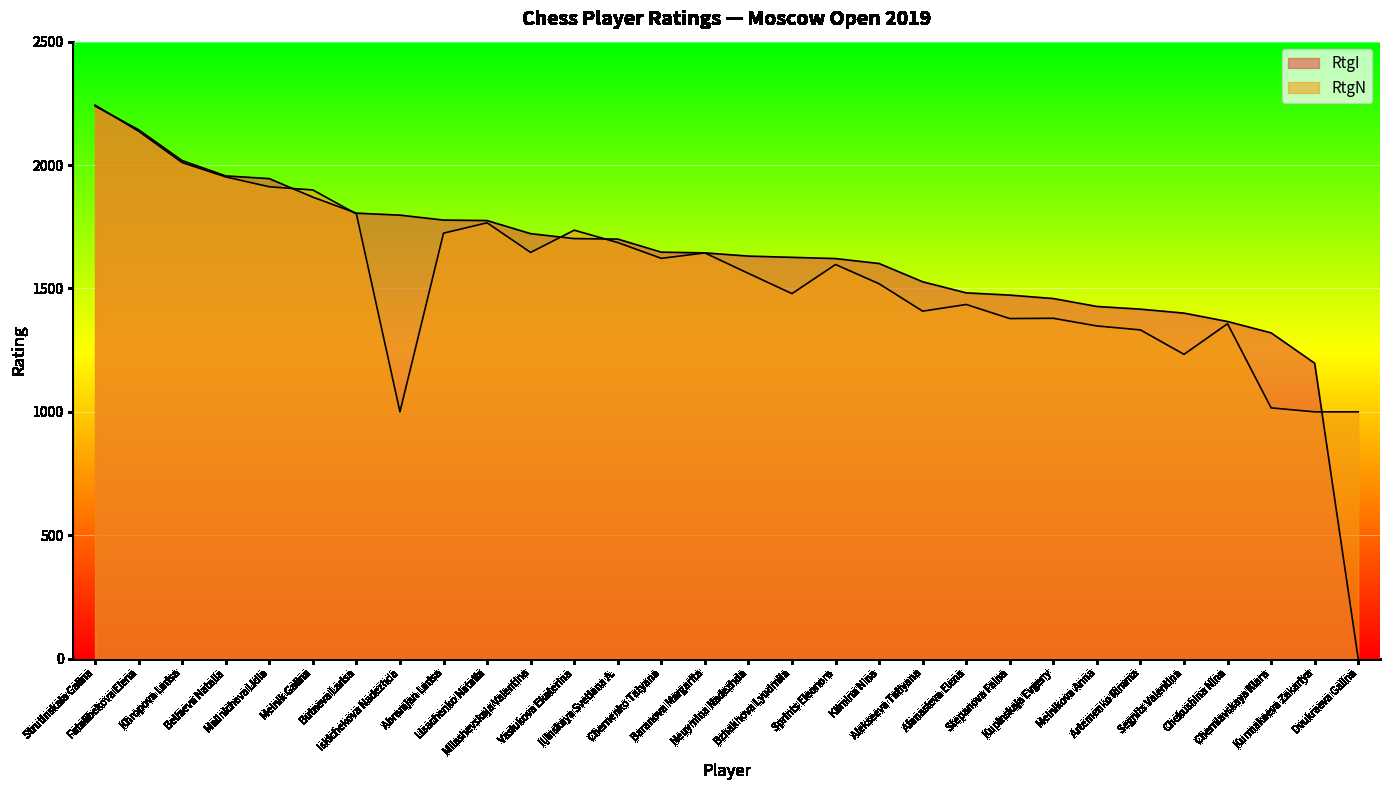

How many lines are shown in the chart?

2